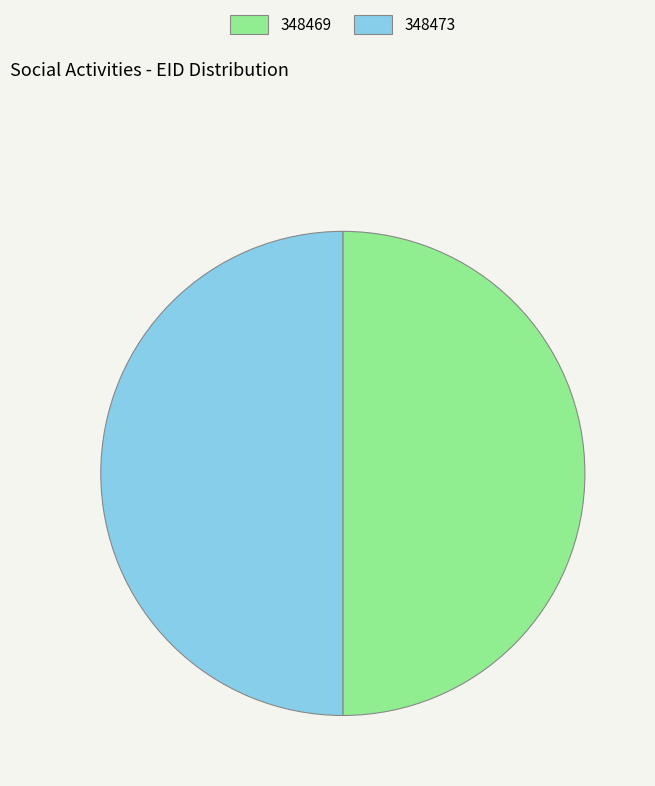

Is the sum of 348469 and 348473 greater than half?

Yes